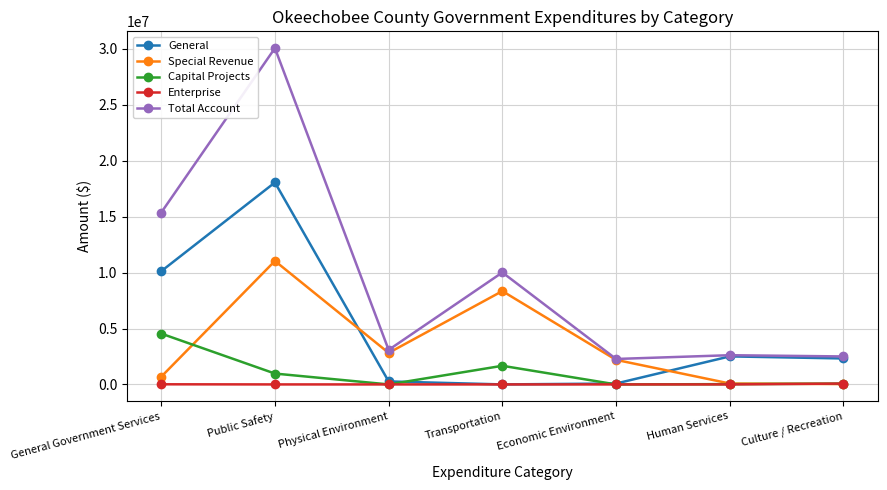

True or false: Capital Projects has more than 0 interior local peaks.

True